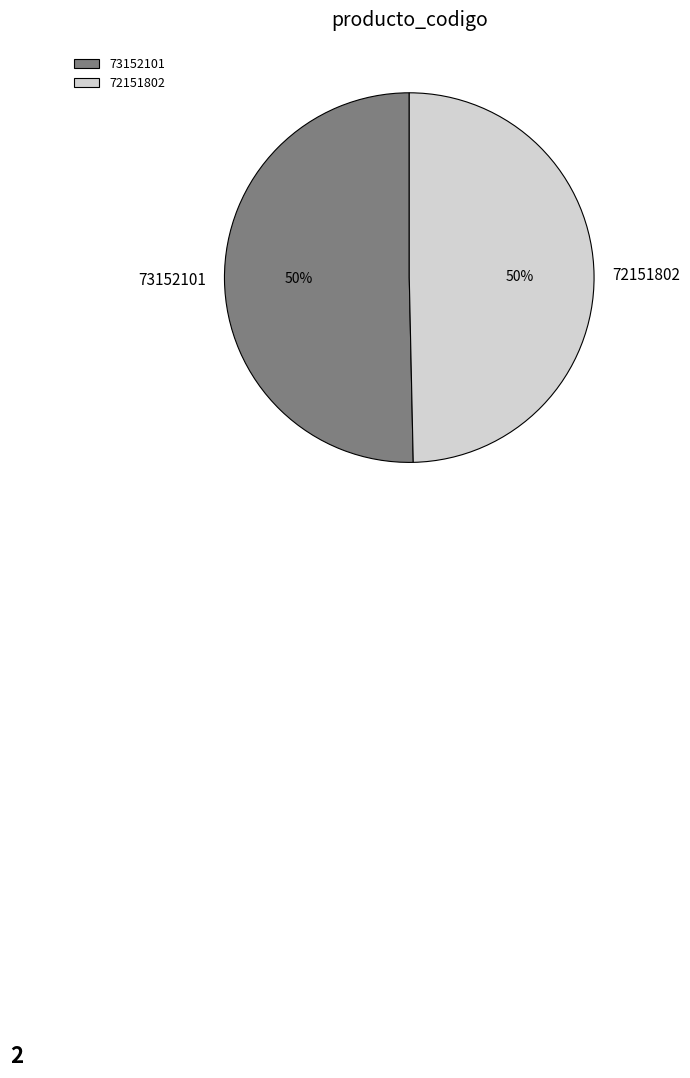

Combined, do 73152101 and 72151802 account for over 50%?

Yes